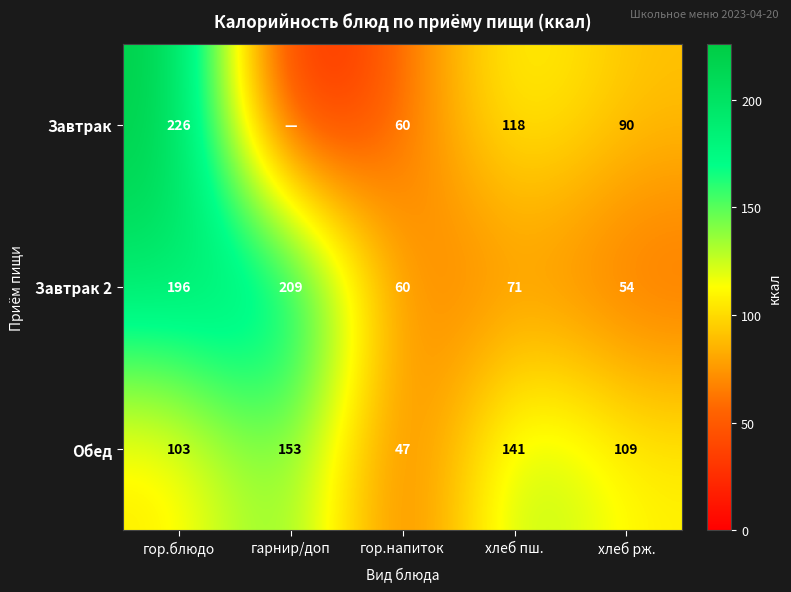

Is it true that Завтрак 2 equals 20 at хлеб пш.?

False